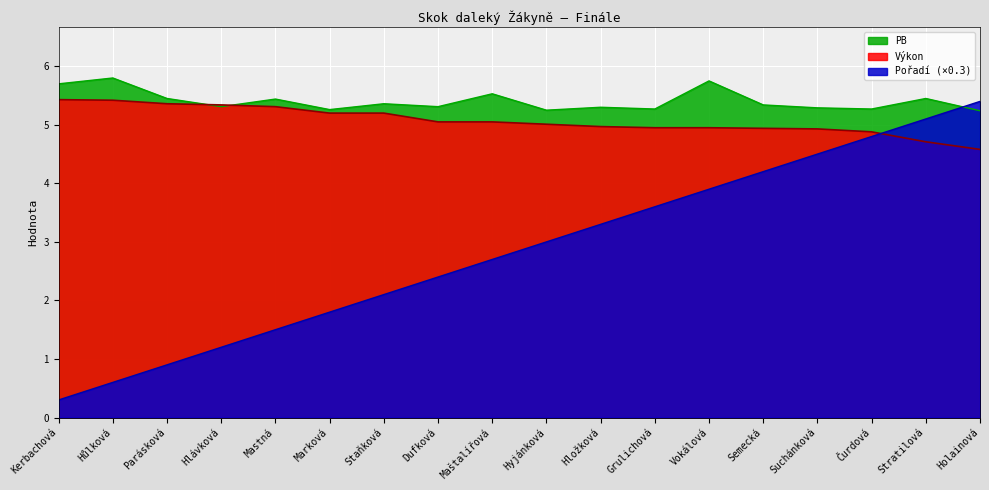

Which series has the widest spread of values?

Pořadí (×0.3)